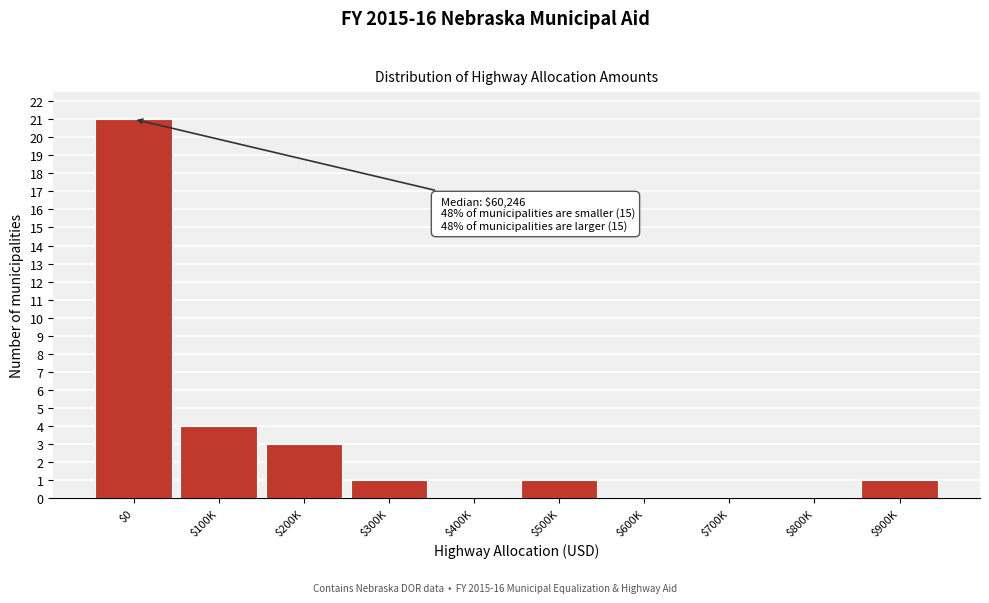

Is it true that the value at $700K is 7?

False